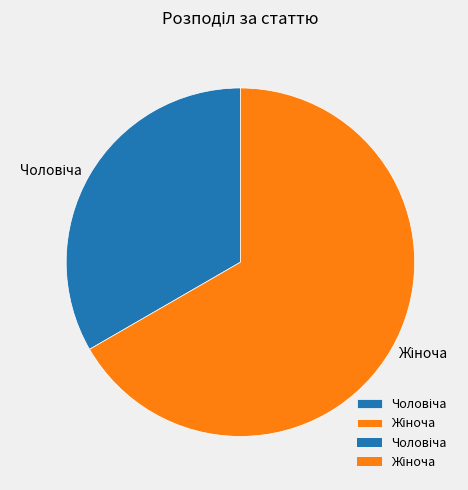

Is there any slice that represents more than half of the pie?

Yes